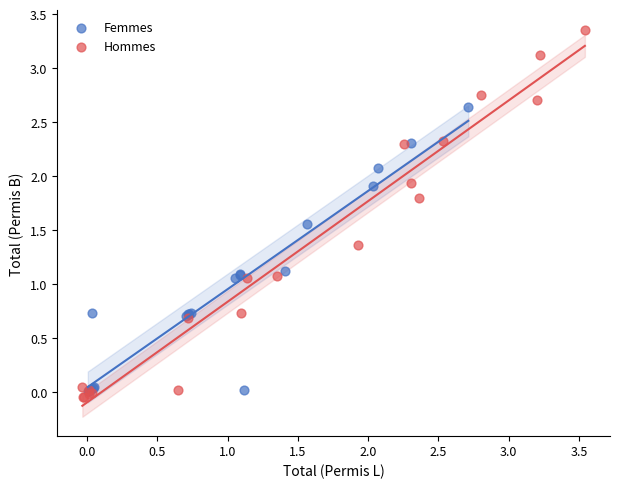

Which series contains the lowest Y value?

Hommes